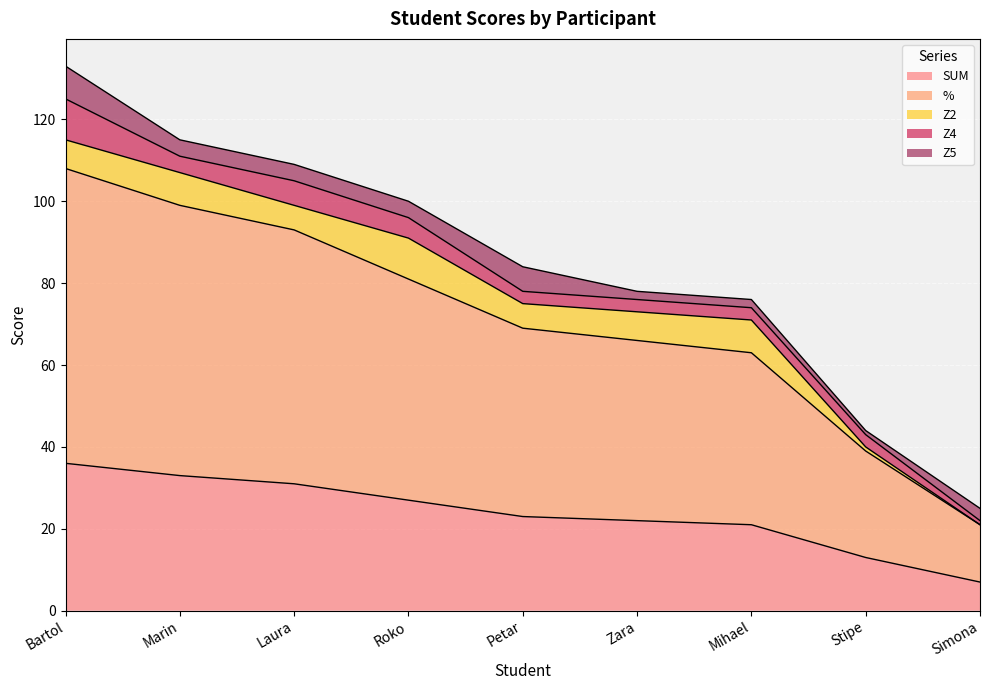

How many lines are shown in the chart?

5